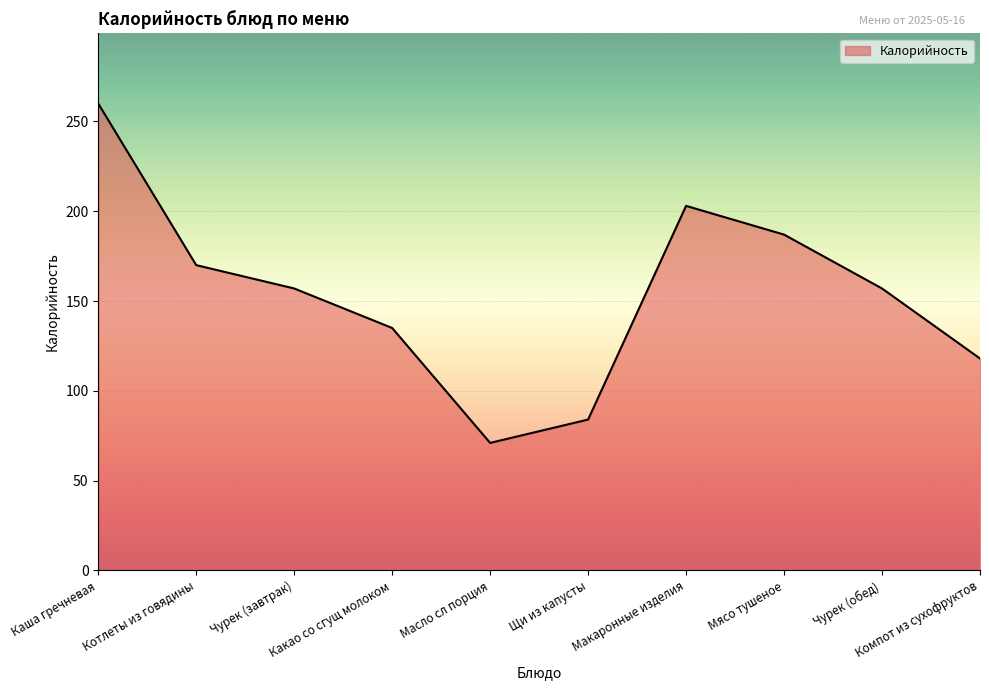

What value does the data have at Компот из сухофруктов?

118